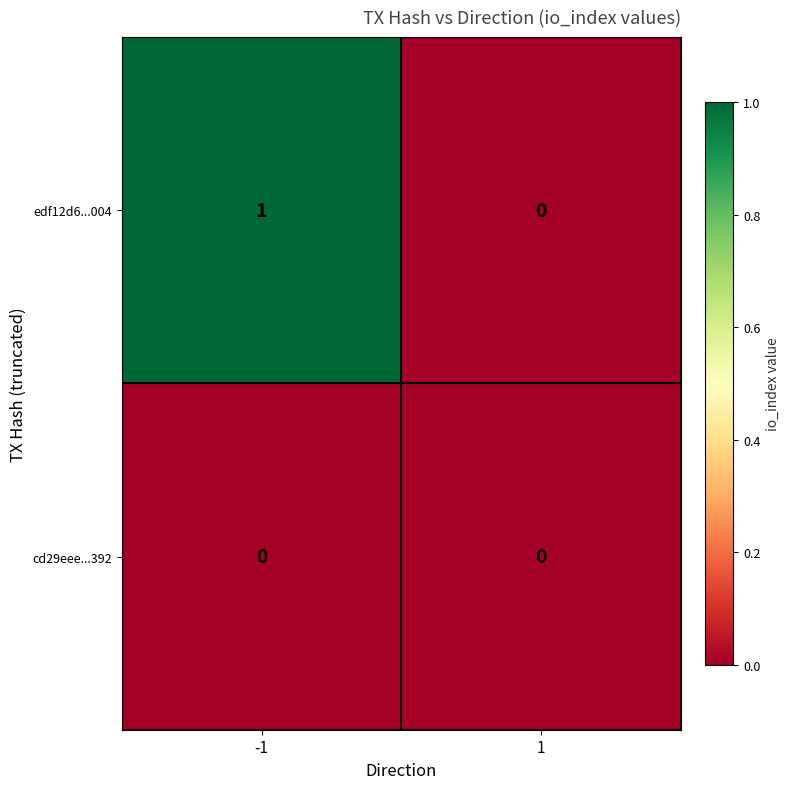

Which series has the largest total across all categories?

edf12d6...004